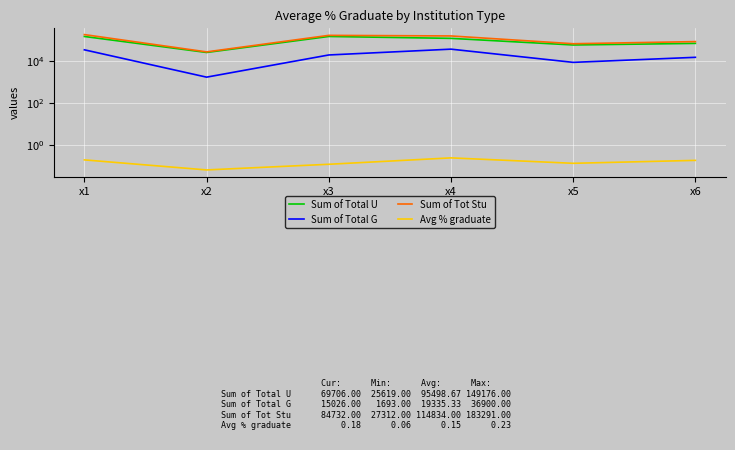

True or false: Sum of Total G and Avg % graduate cross at least once.

False